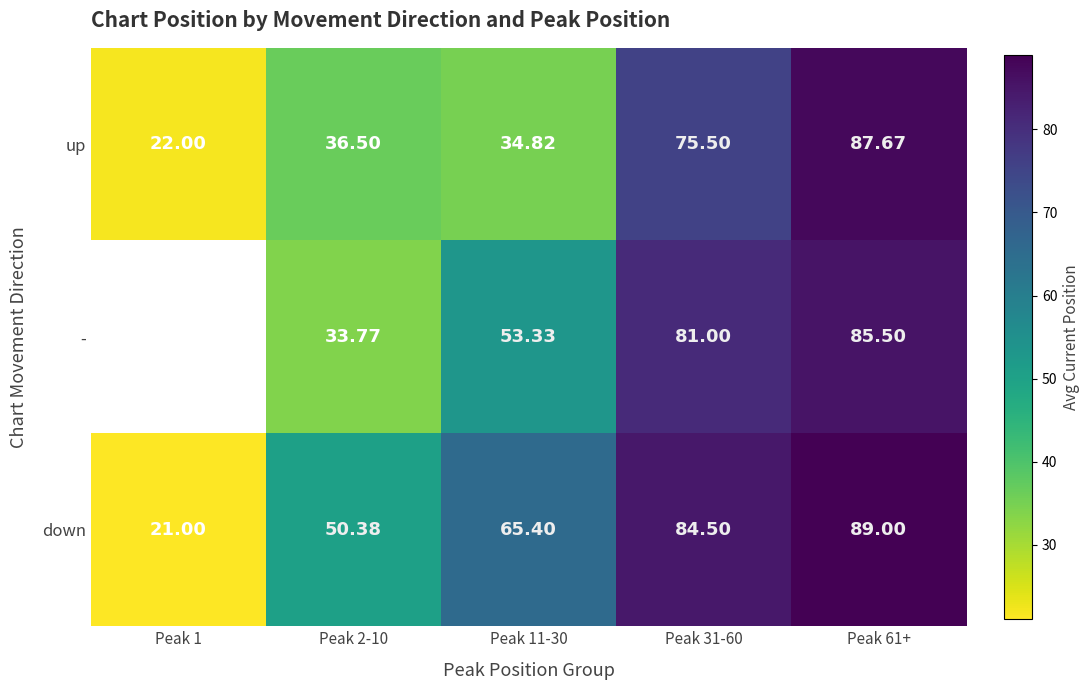

At Peak 61+, list the series in order from largest to smallest.

down, up, -